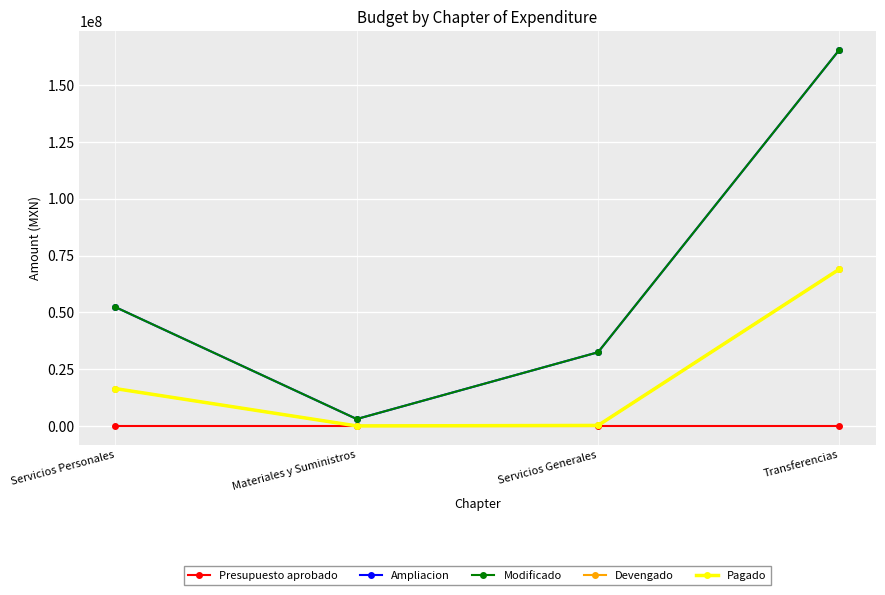

What is the value of the Modificado point at the 2nd from the left?

3033000.0